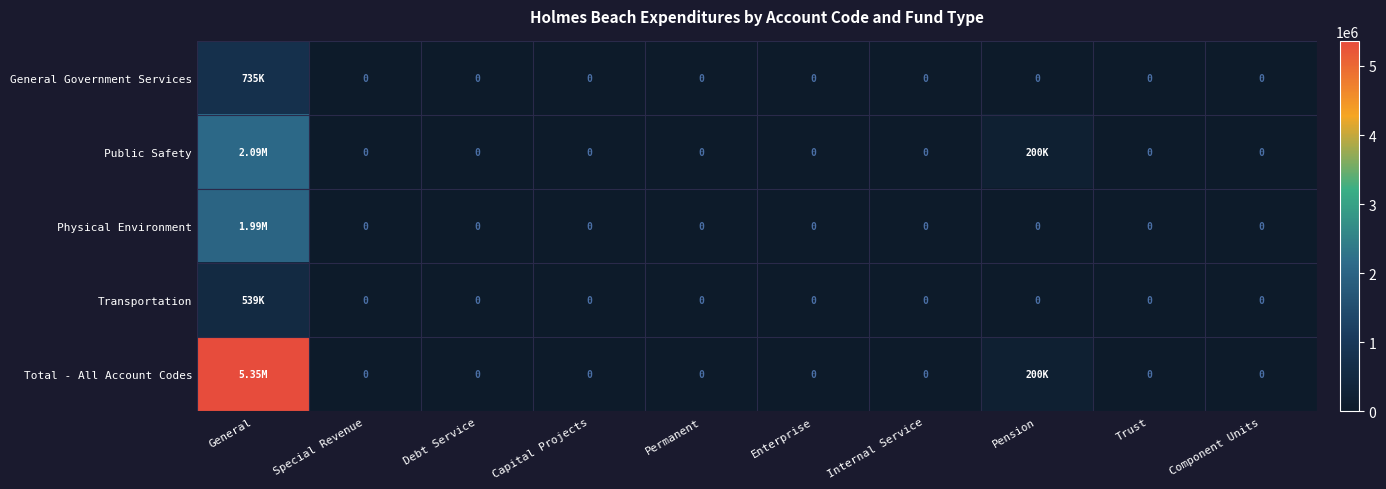

Between General and Special Revenue, which series saw the biggest shift?

Total - All Account Codes